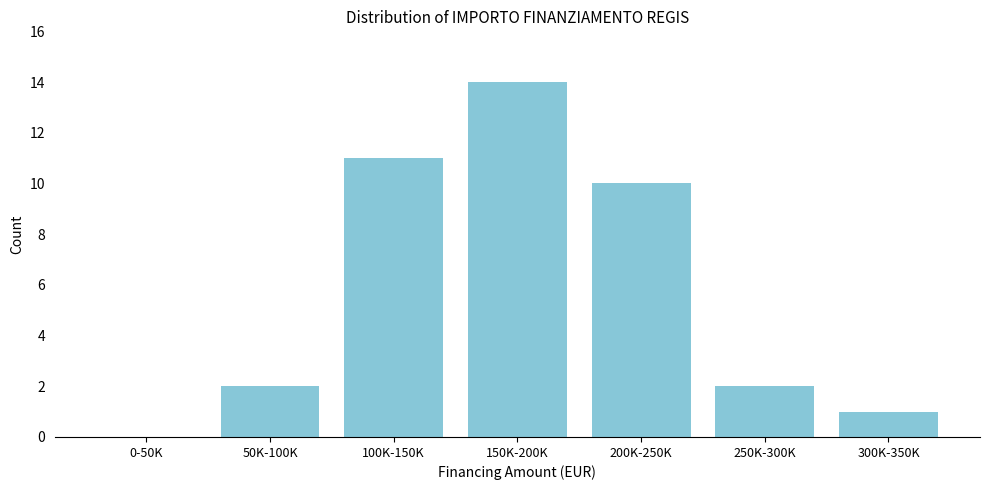

Reading left to right, extract all data points from this chart.

0-50K=0	50K-100K=2	100K-150K=11	150K-200K=14	200K-250K=10	250K-300K=2	300K-350K=1